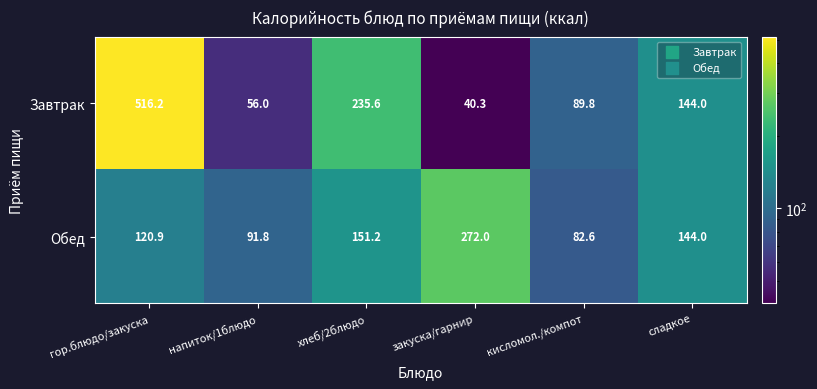

Reading left to right, extract all data points from this chart.

Завтрак: гор.блюдо/закуска=516.2	напиток/1блюдо=56.0	хлеб/2блюдо=235.6	закуска/гарнир=40.3	кисломол./компот=89.8	сладкое=144.0
Обед: гор.блюдо/закуска=120.9	напиток/1блюдо=91.8	хлеб/2блюдо=151.2	закуска/гарнир=272.0	кисломол./компот=82.6	сладкое=144.0